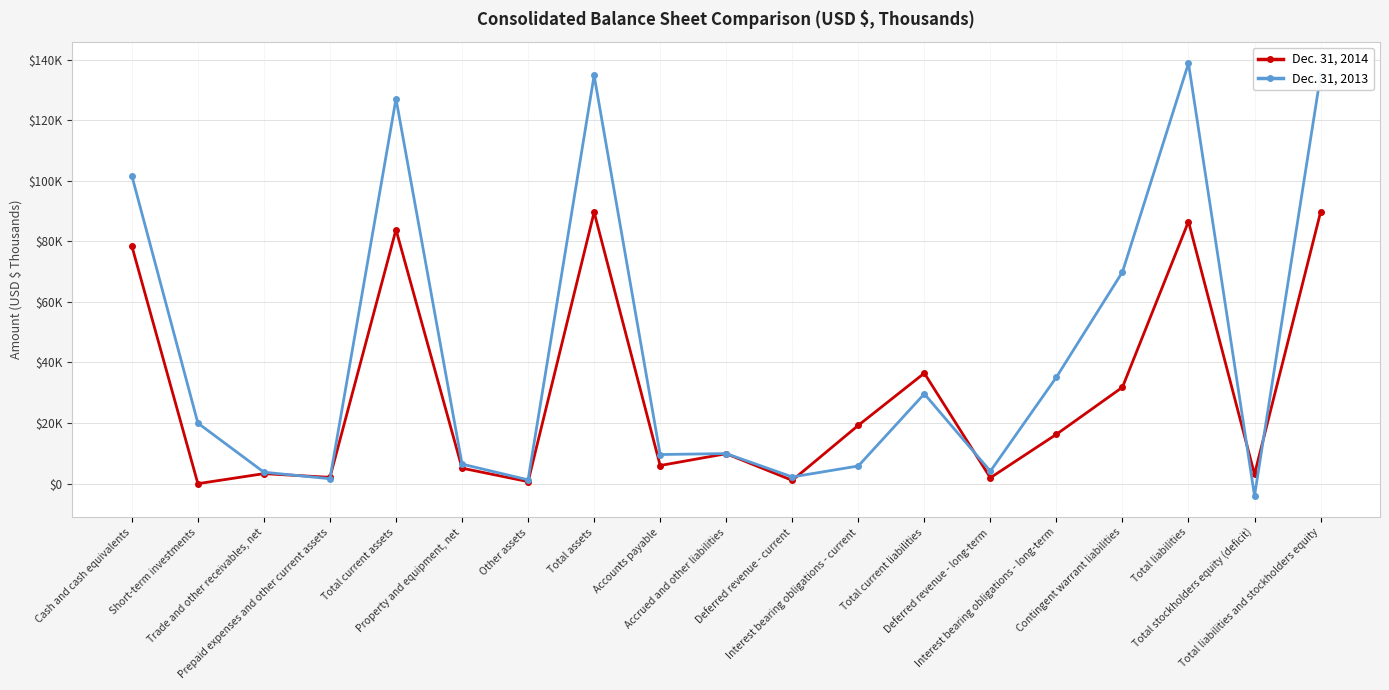

What position from the left is Total liabilities and stockholders equity?

19